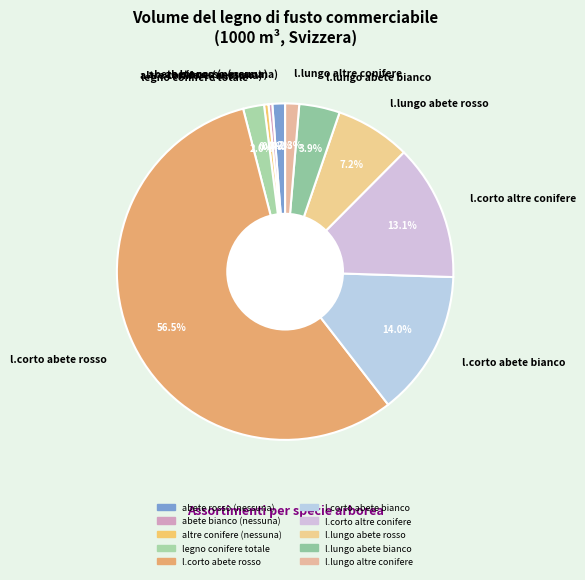

Approximately how many times larger is the value at abete rosso (nessuna) compared to abete bianco (nessuna)?

3.3